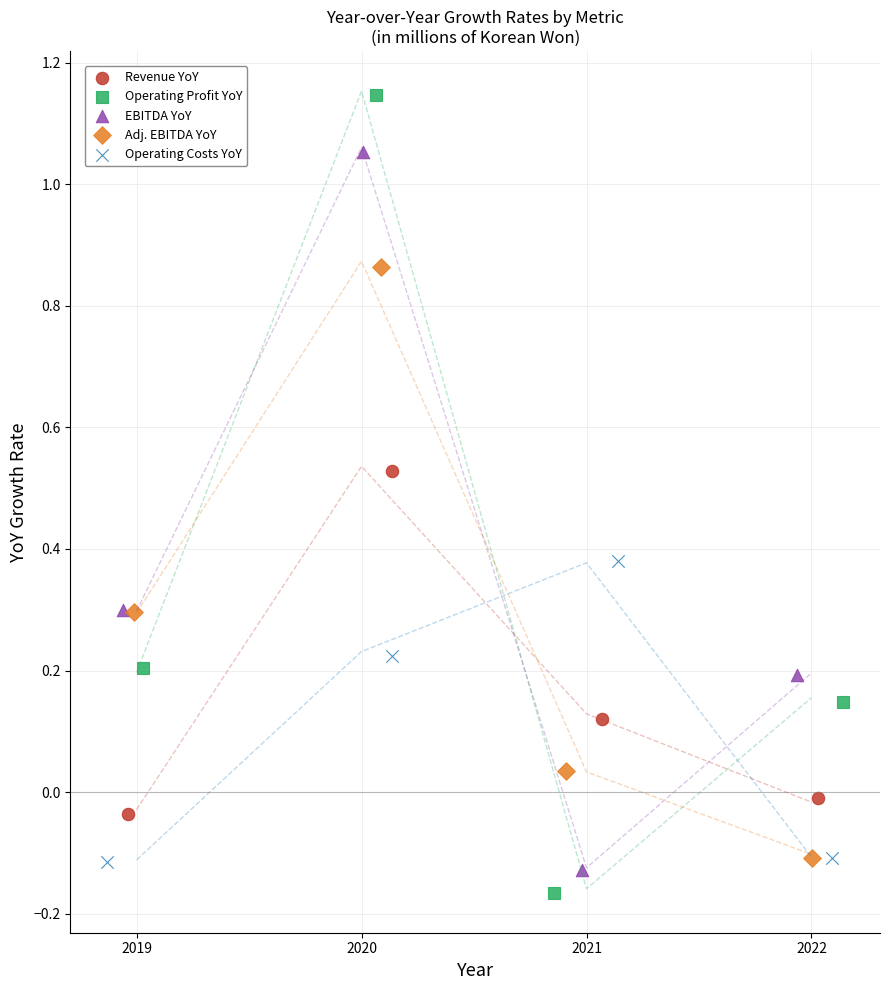

Which series has the widest spread of Y values?

Operating Profit YoY